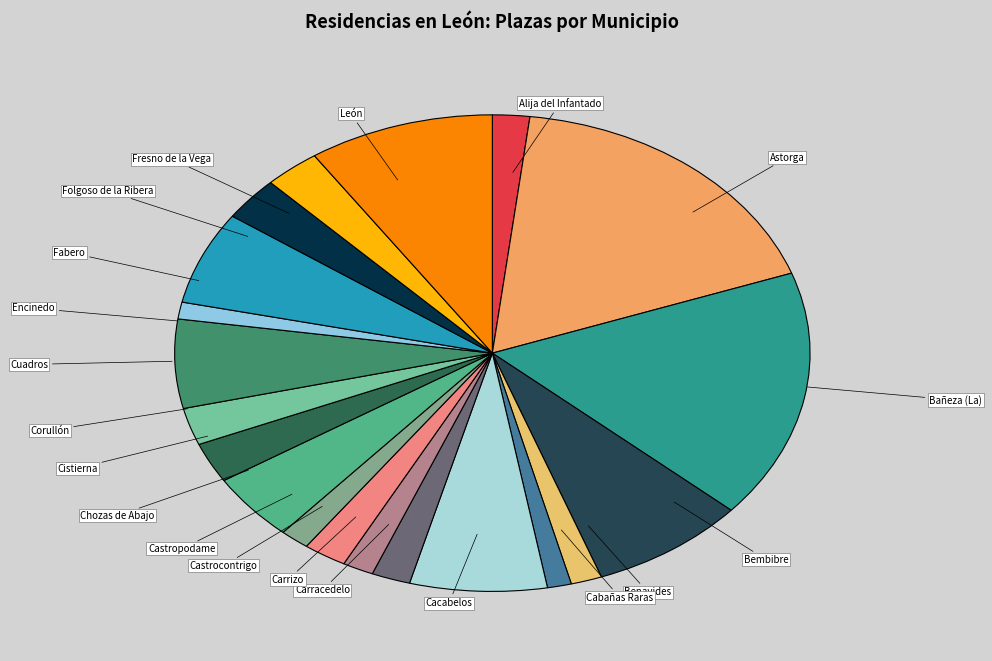

Is it true that Bembibre is 8% of the pie?

True